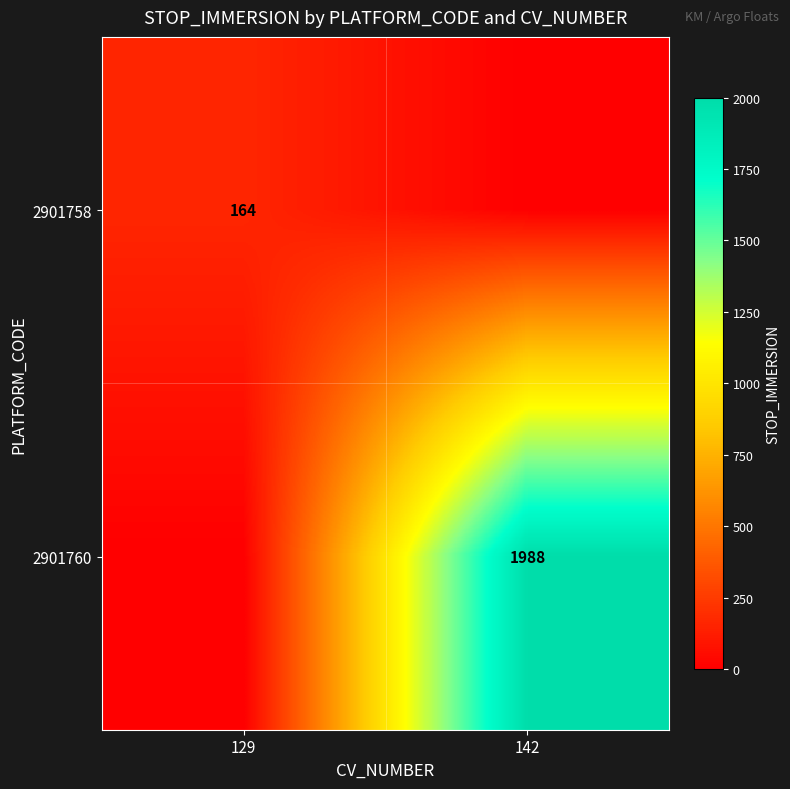

True or false: 2901760 has a value of 1988 at 142.

True